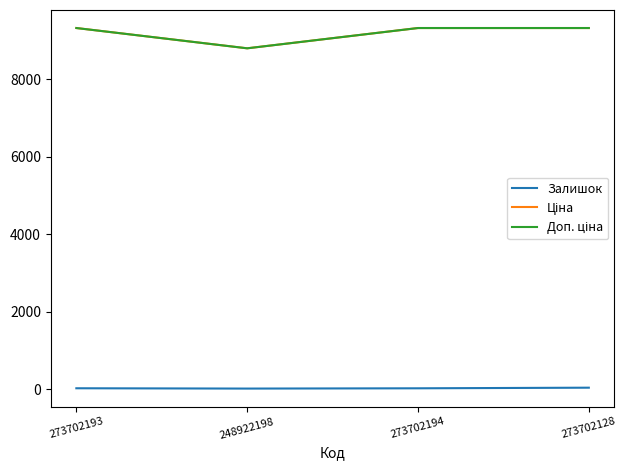

At which category does Доп. ціна reach its first local valley?

248922198